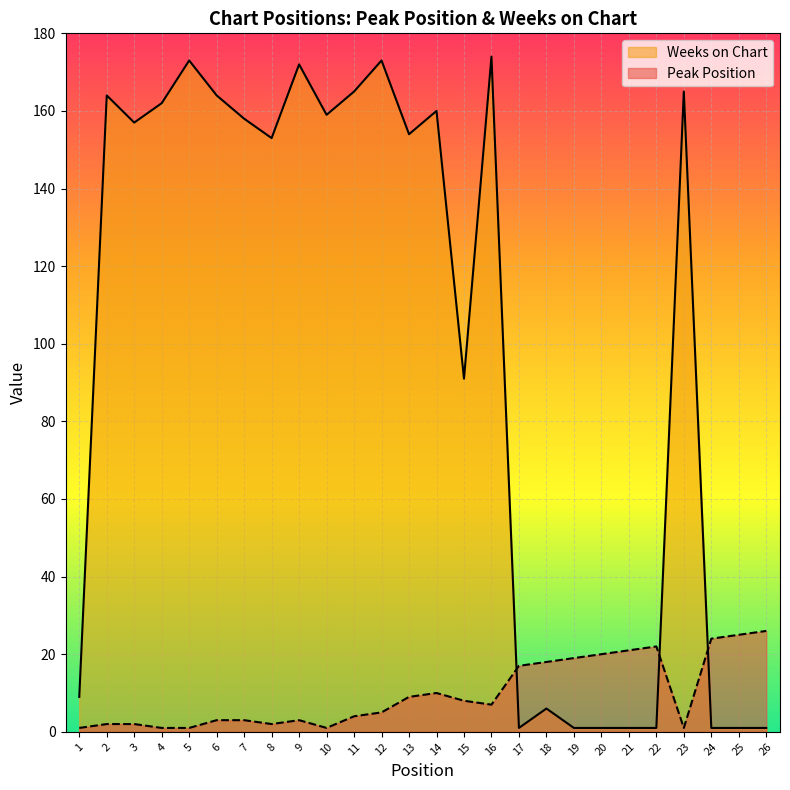

Rank the series by their maximum value, from lowest to highest.

Peak Position, Weeks on Chart